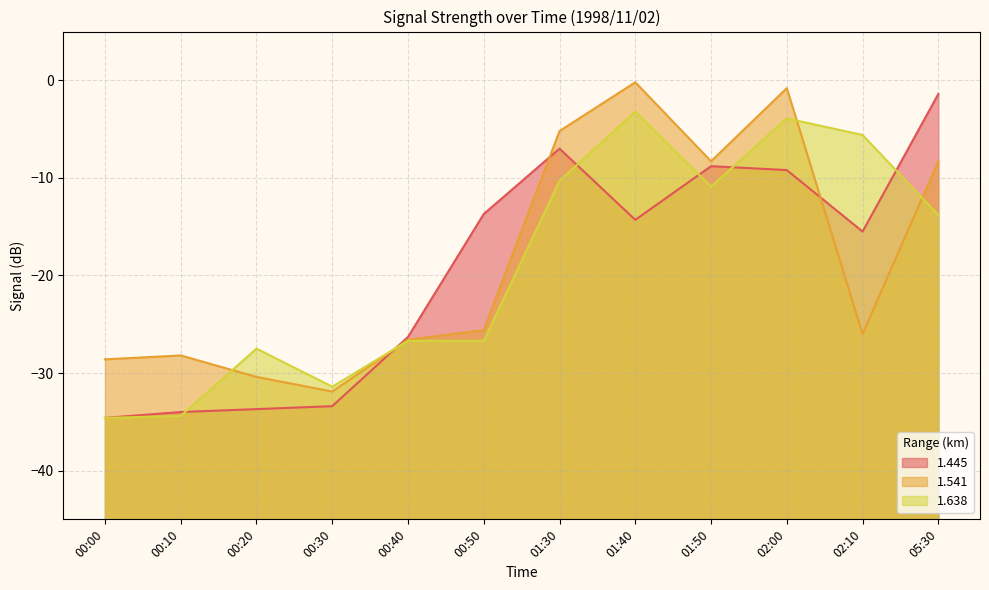

At which category does the chart reach its minimum across all series?

00:00